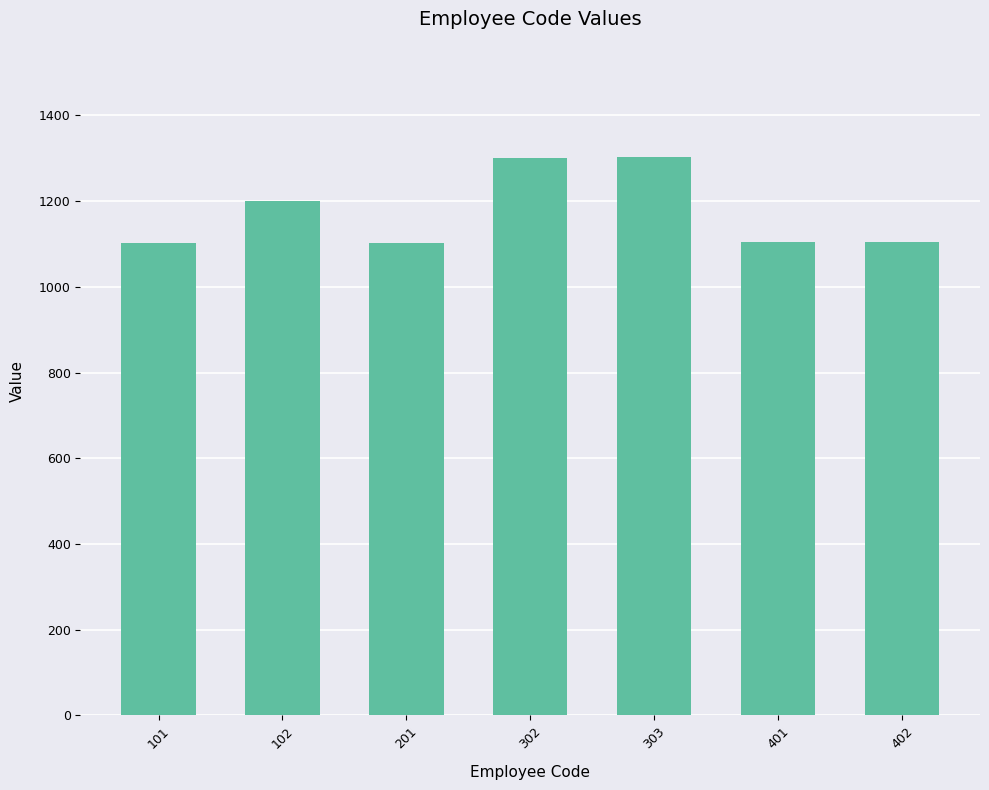

What is the average value?

1174